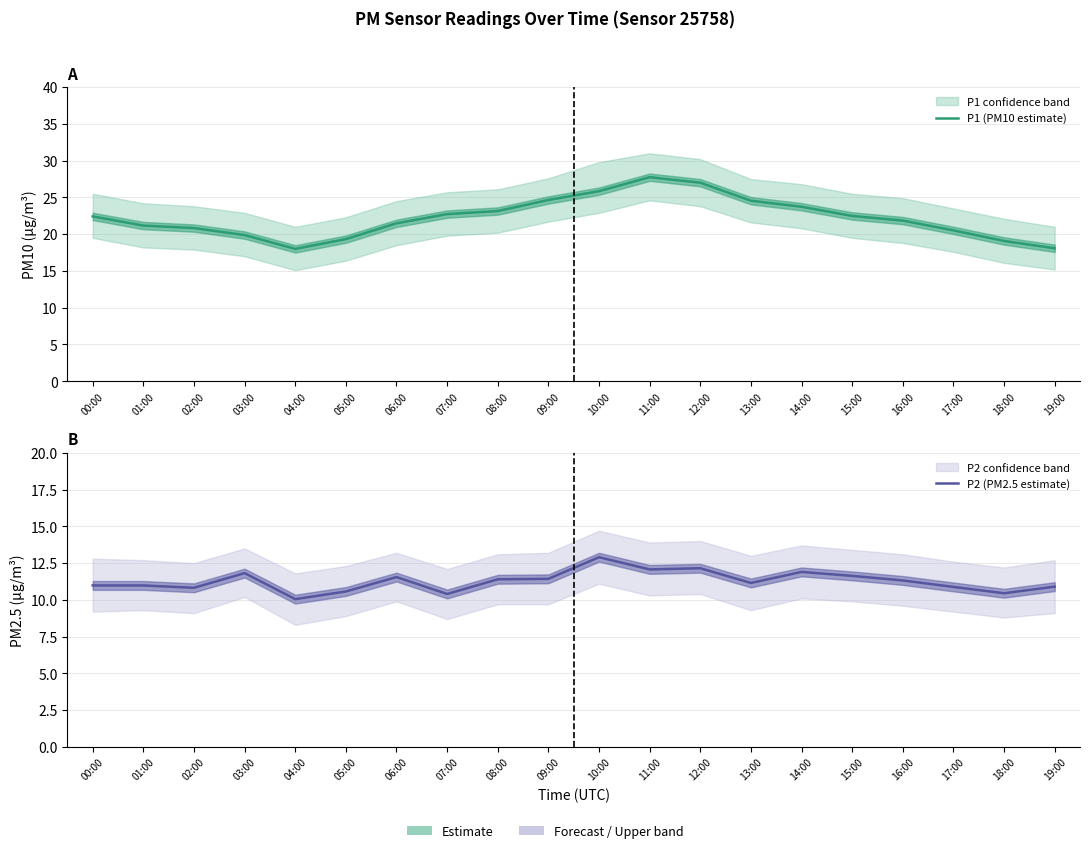

Rank the series by their average value, from lowest to highest.

P2 (PM2.5 estimate), P1 (PM10 estimate)